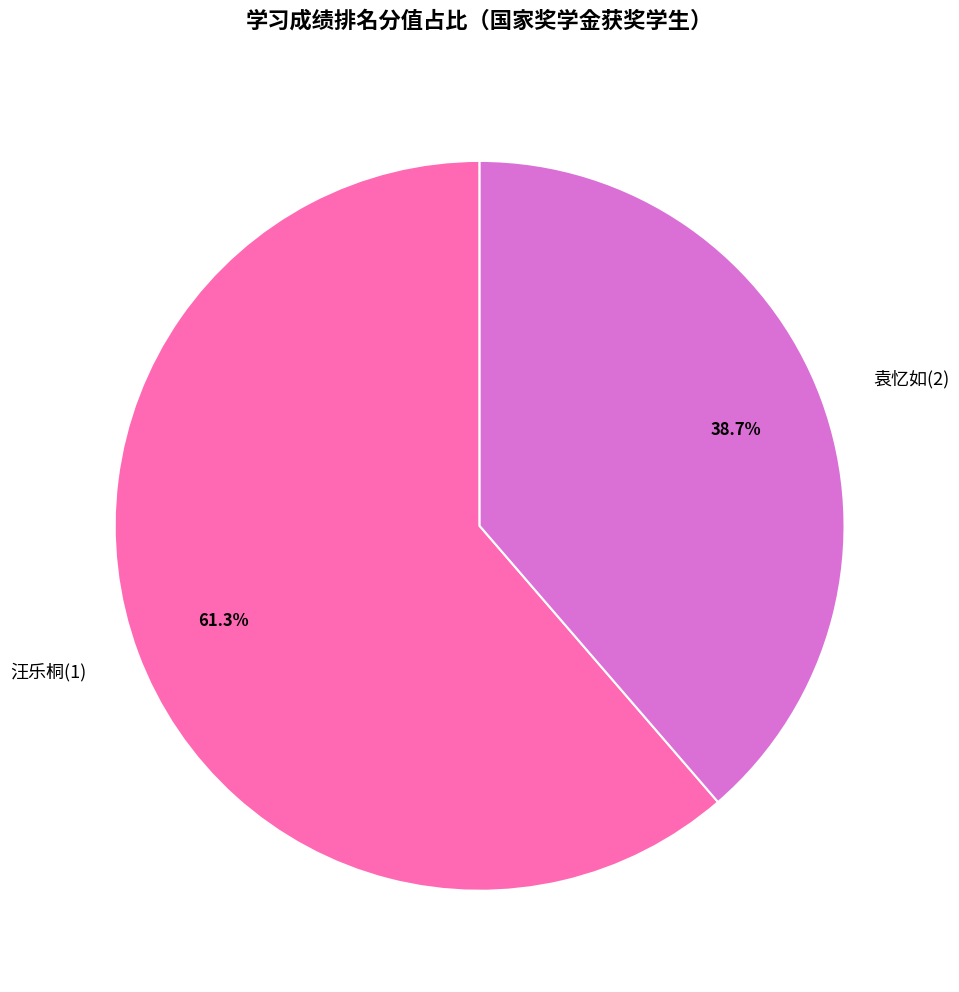

Rank the categories by value from highest to lowest.

汪乐桐(1), 袁忆如(2)